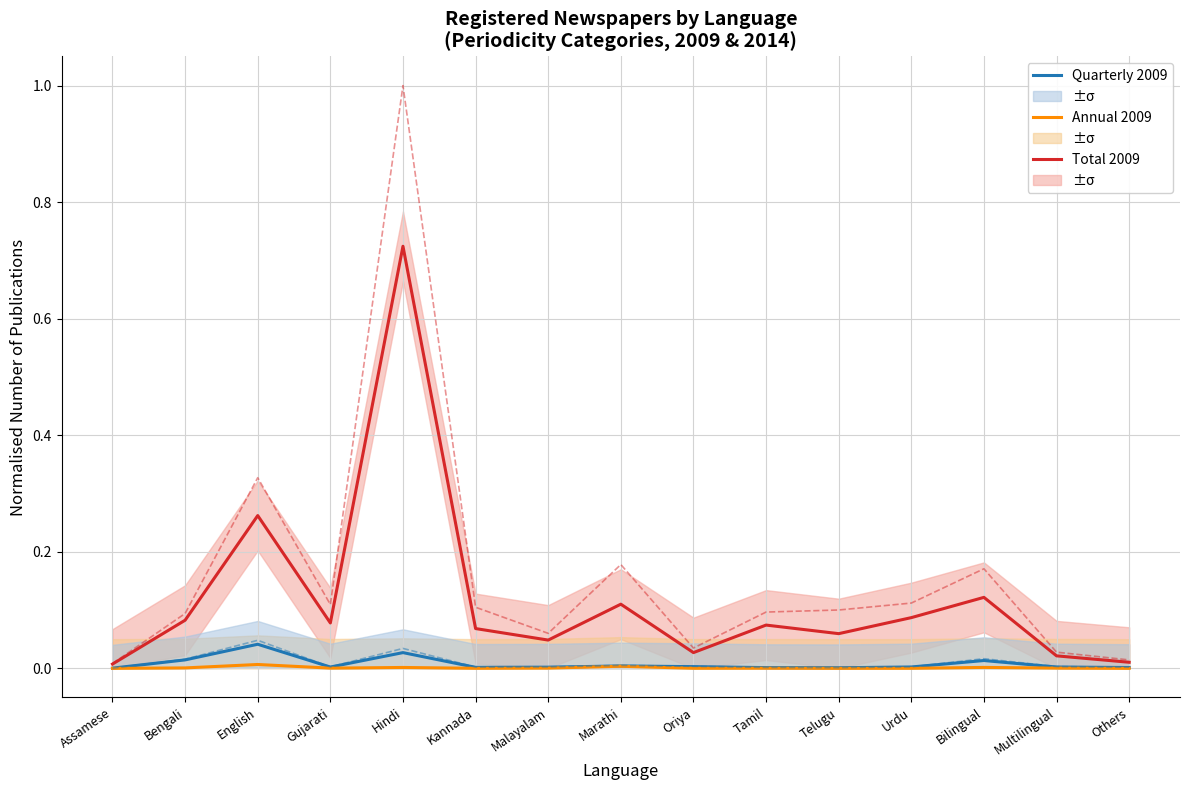

The value of Quarterly 2009 at Kannada is 0.0. True or false?

True